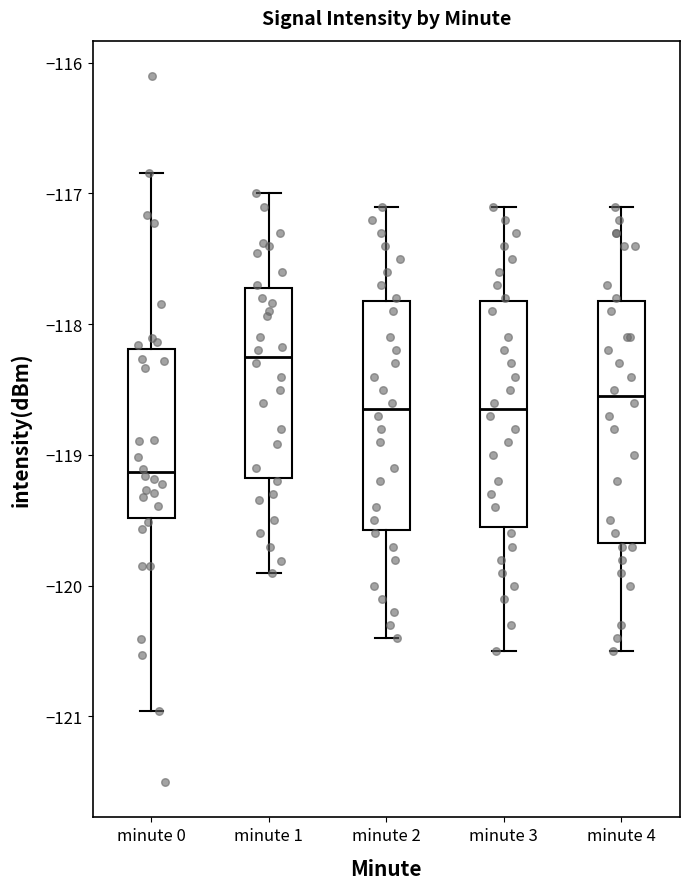

Where does the upper whisker of the box for minute 0 end on the y-axis? The values are not printed on the chart, so give them approximately, as read against the axis.

-116.8